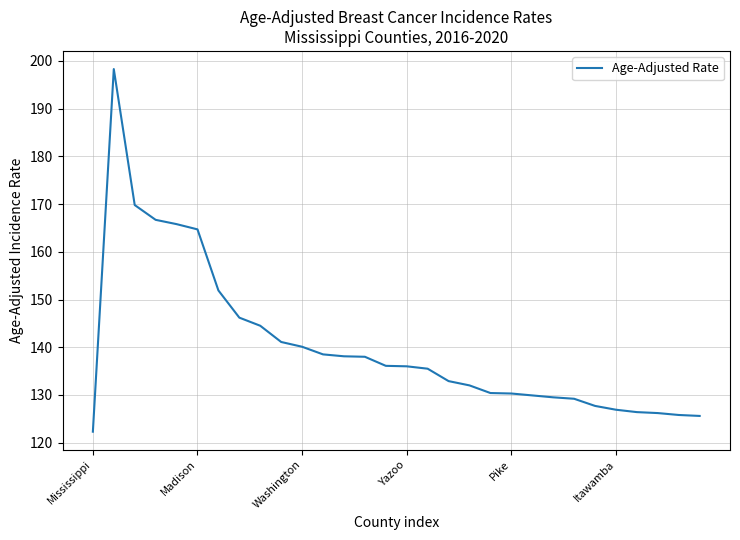

What is the smallest value displayed?

122.3